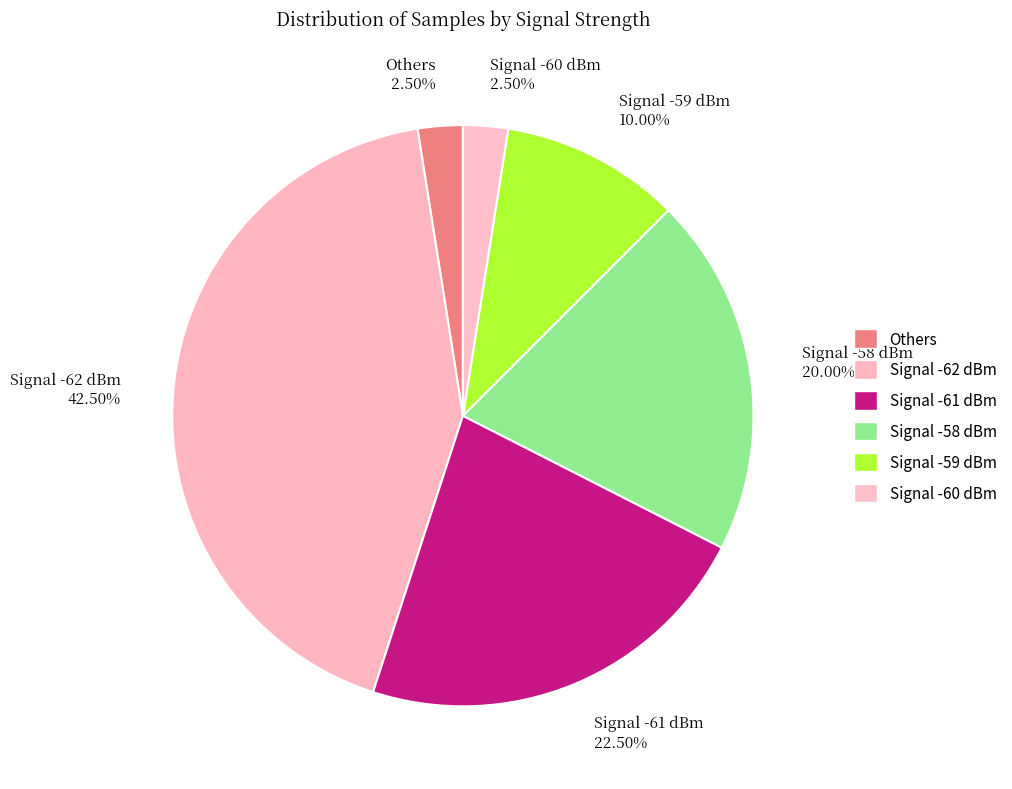

Is there a majority slice in this chart?

No